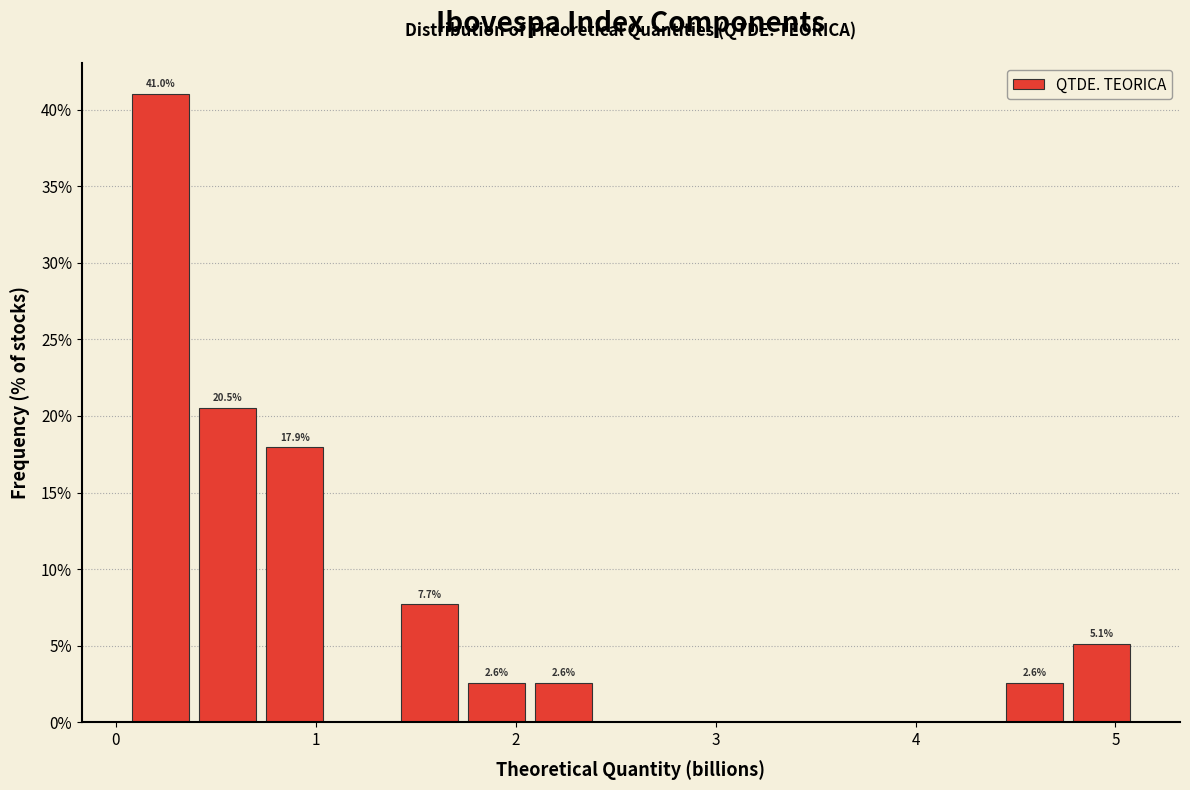

Around what value on the x-axis is the tallest bar? Give the approximate position of its centre, as read against the axis.

0.2